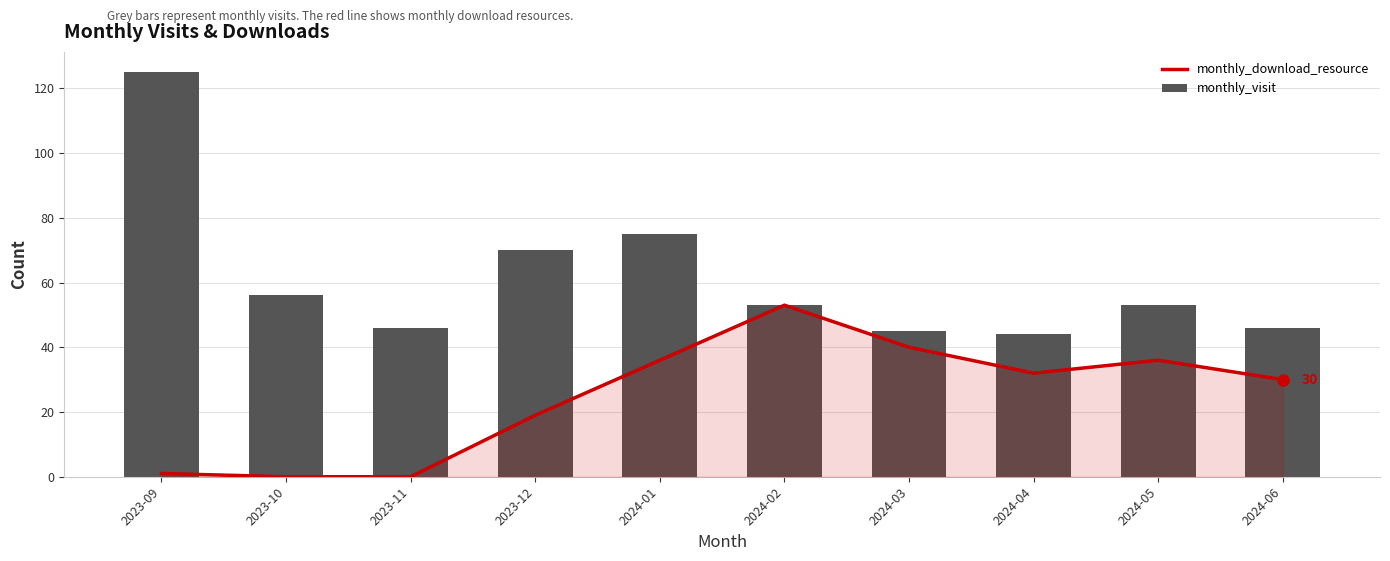

What are all the series names shown in the legend?

monthly_download_resource, monthly_visit